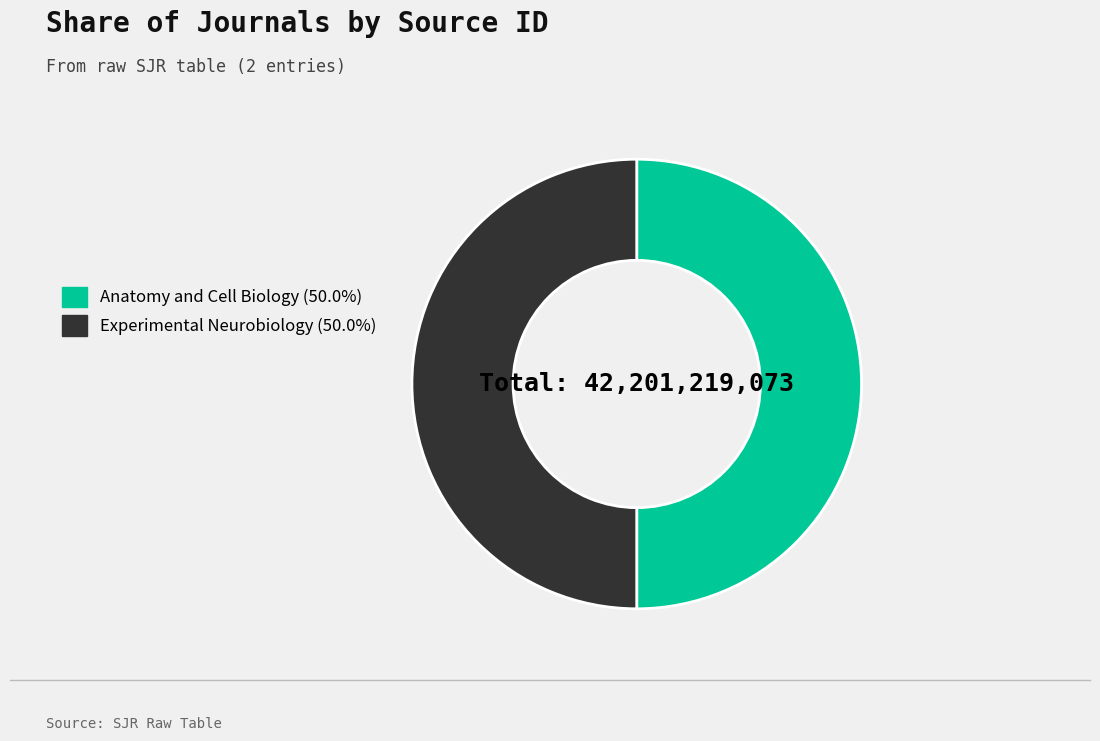

Combined, do Experimental Neurobiology and Anatomy and Cell Biology account for over 50%?

Yes